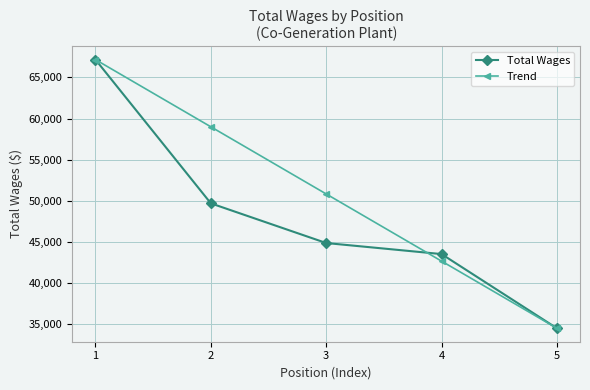

True or false: Total Wages and Trend intersect in this chart.

True